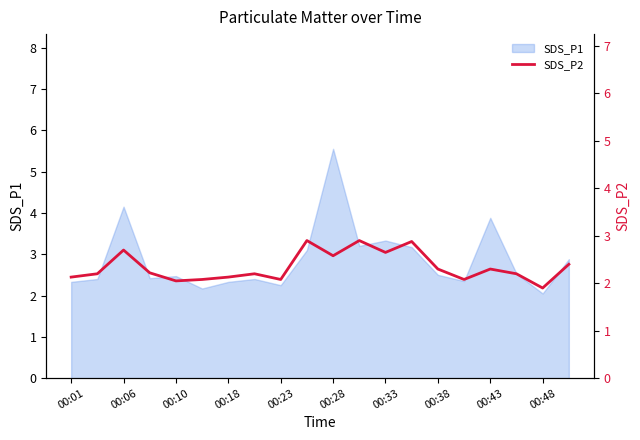

How many values are below 2?

1